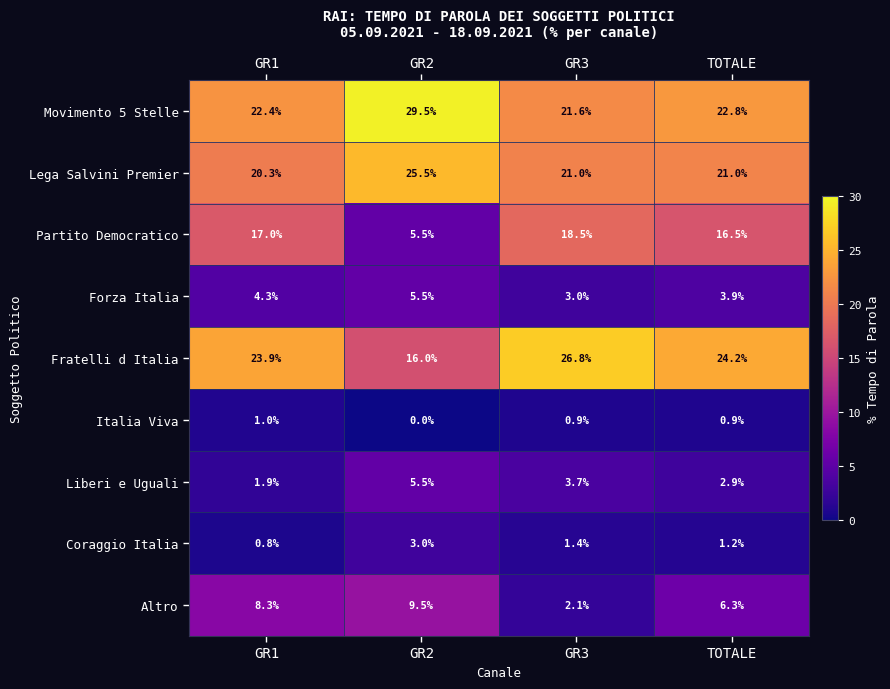

Which series has the largest total across all categories?

Movimento 5 Stelle